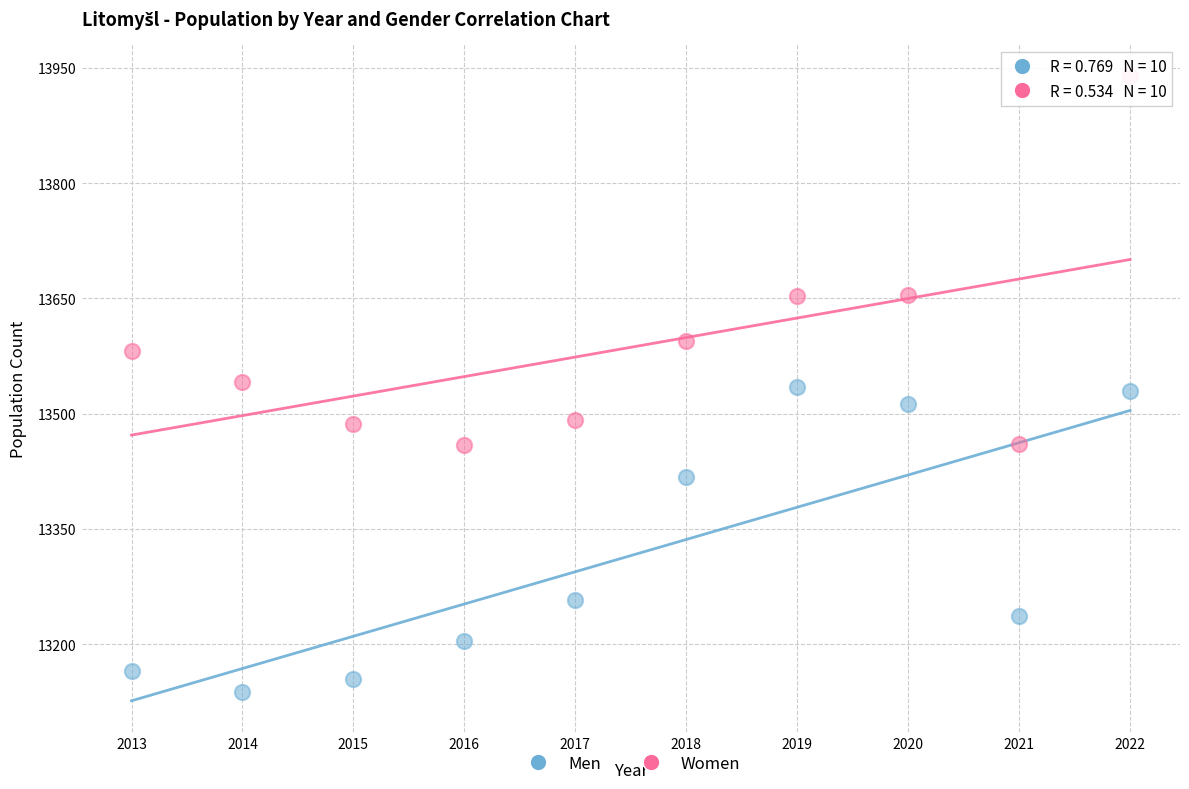

Across all data points, what is the range of Y values (max minus min)?

803